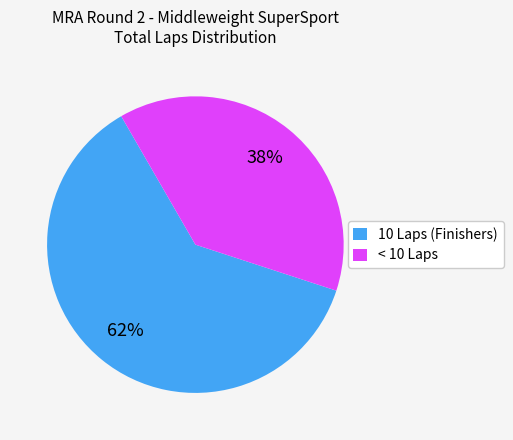

Is it true that < 10 Laps is 44% of the pie?

False